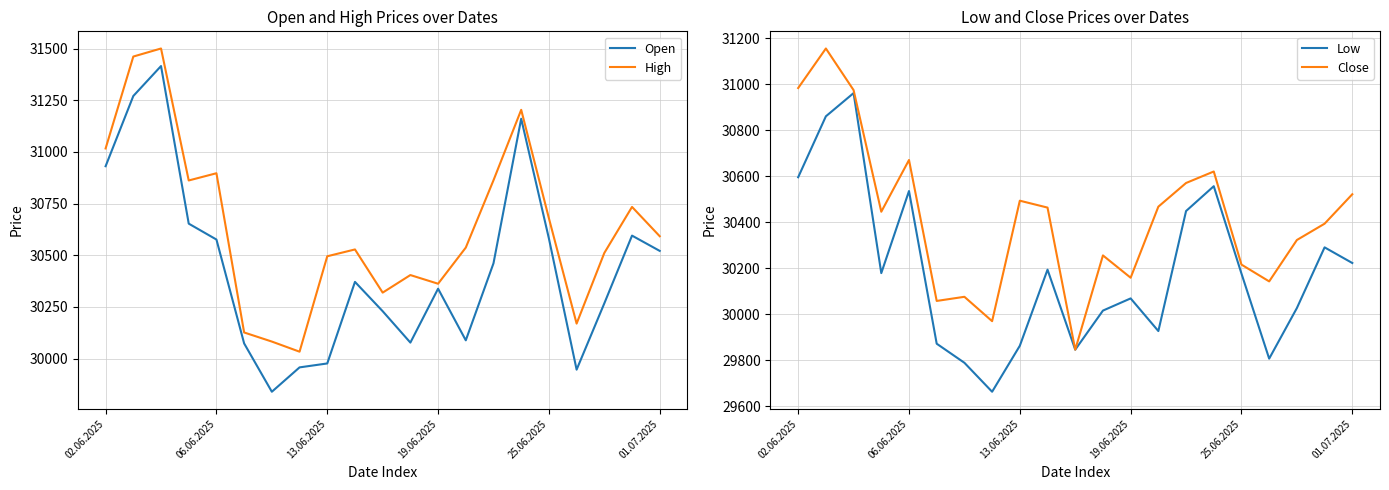

The Open series shows 6595 at 06.06.2025. True or false?

False